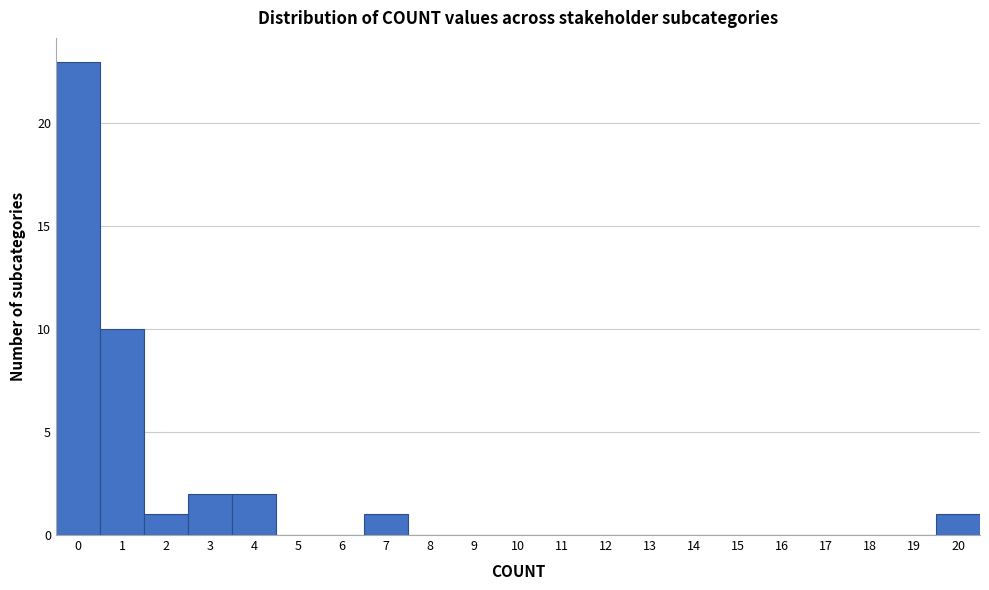

Reading left to right, list every bar in this chart as the range it spans on the x-axis followed by its height. The values are not printed on the chart, so give them approximately, as read against the axis.

-0.5 to 0.5: 23
0.5 to 1.5: 10
1.5 to 2.5: 1
2.5 to 3.5: 2
3.5 to 4.5: 2
4.5 to 5.5: 0
5.5 to 6.5: 0
6.5 to 7.5: 1
7.5 to 8.5: 0
8.5 to 9.5: 0
9.5 to 10.5: 0
10.5 to 11.5: 0
11.5 to 12.5: 0
12.5 to 13.5: 0
13.5 to 14.5: 0
14.5 to 15.5: 0
15.5 to 16.5: 0
16.5 to 17.5: 0
17.5 to 18.5: 0
18.5 to 19.5: 0
19.5 to 20.5: 1